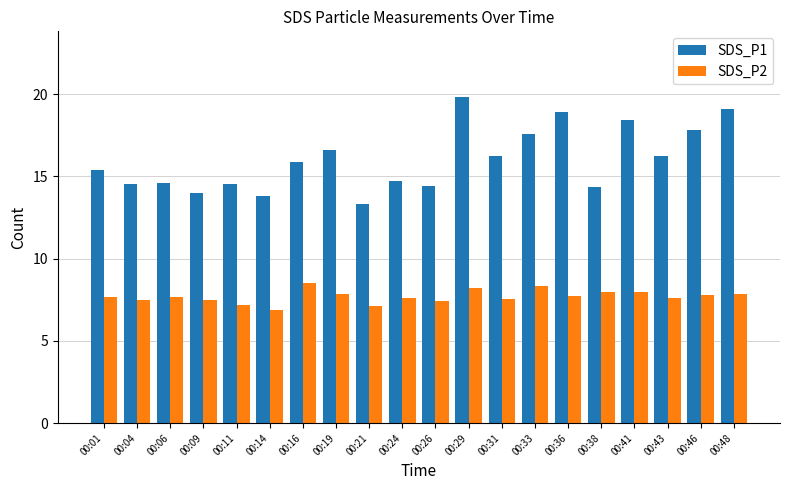

List the series in order of their overall mean, highest first.

SDS_P1, SDS_P2